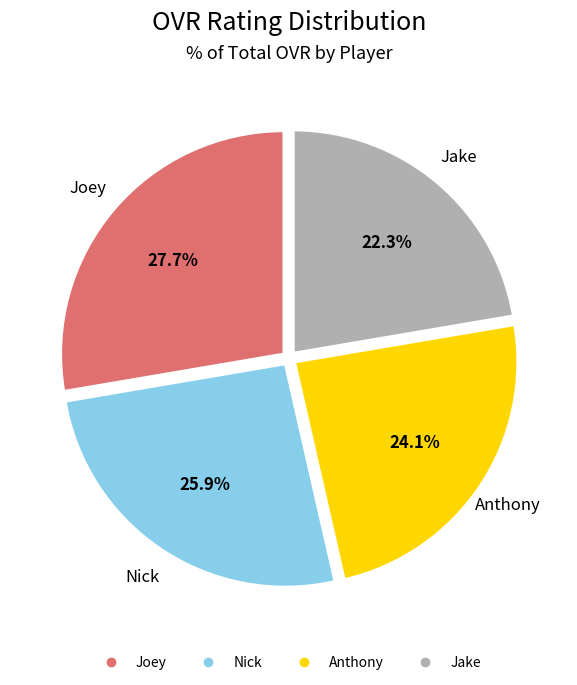

Which category has the biggest portion of the pie?

Joey